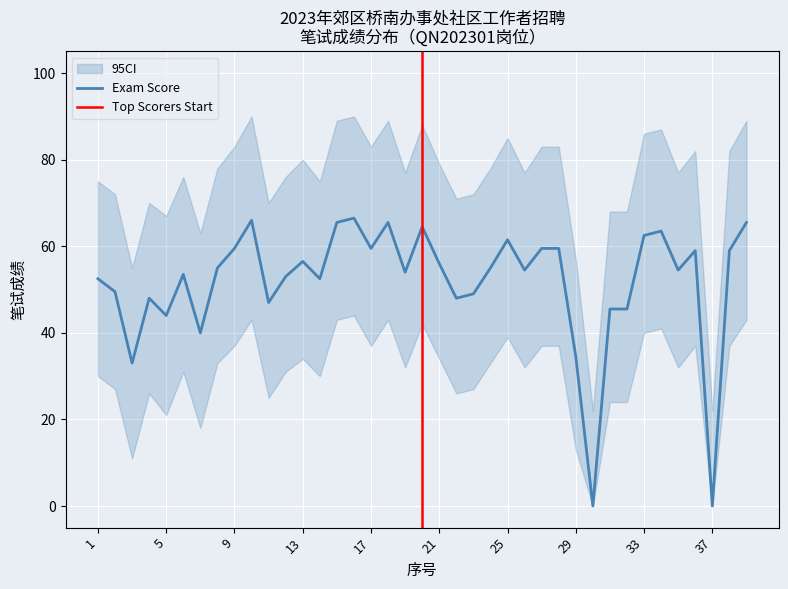

What is the value of the 6th point from the left?

53.5